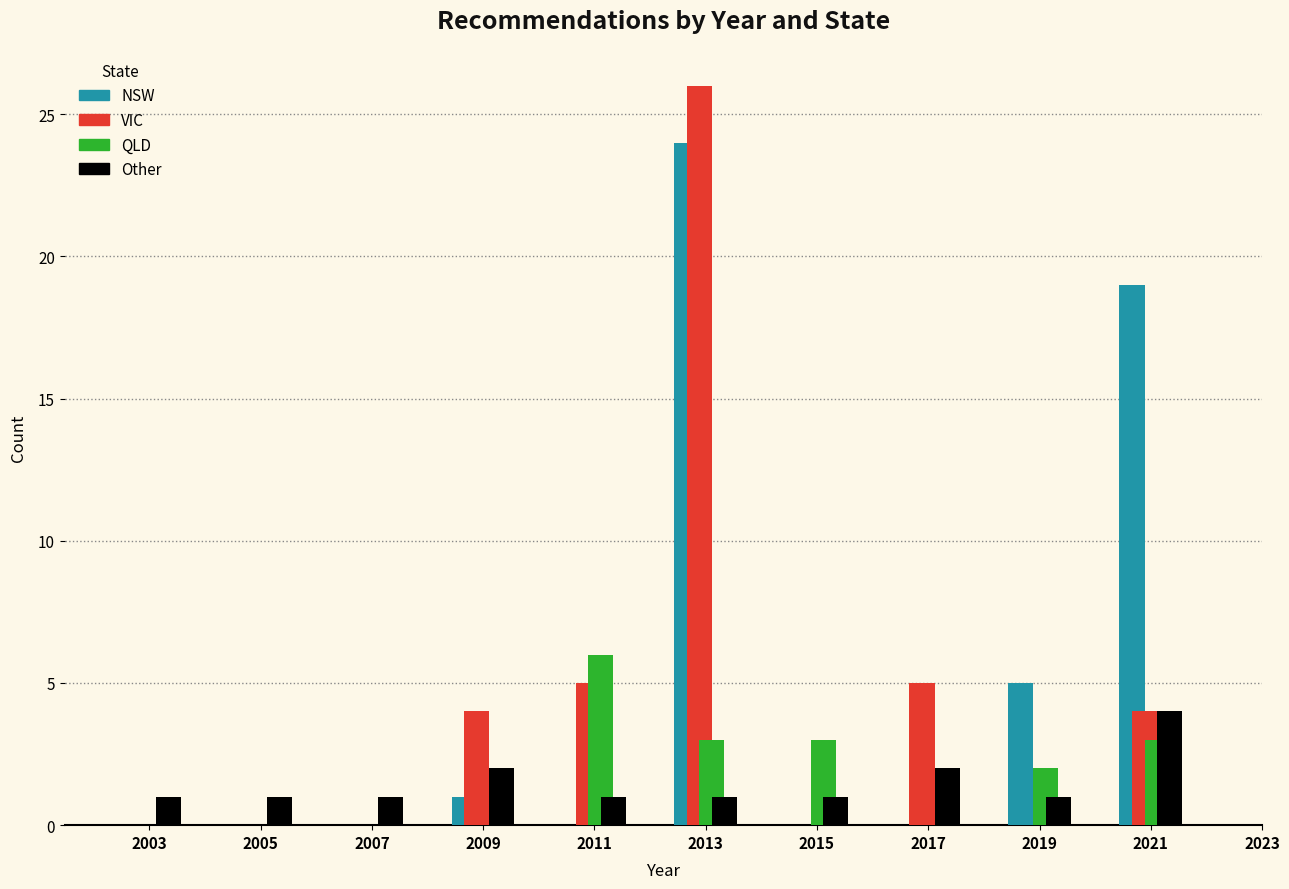

Reading left to right, list every range on the x-axis with the height of the bar of each series over it. The values are not printed on the chart, so give them approximately, as read against the axis.

2002 to 2004: NSW=0	VIC=0	QLD=0	Other=1
2004 to 2006: NSW=0	VIC=0	QLD=0	Other=1
2006 to 2008: NSW=0	VIC=0	QLD=0	Other=1
2008 to 2010: NSW=1	VIC=4	QLD=0	Other=2
2010 to 2012: NSW=0	VIC=5	QLD=6	Other=1
2012 to 2014: NSW=24	VIC=26	QLD=3	Other=1
2014 to 2016: NSW=0	VIC=0	QLD=3	Other=1
2016 to 2018: NSW=0	VIC=5	QLD=0	Other=2
2018 to 2020: NSW=5	VIC=0	QLD=2	Other=1
2020 to 2022: NSW=19	VIC=4	QLD=3	Other=4